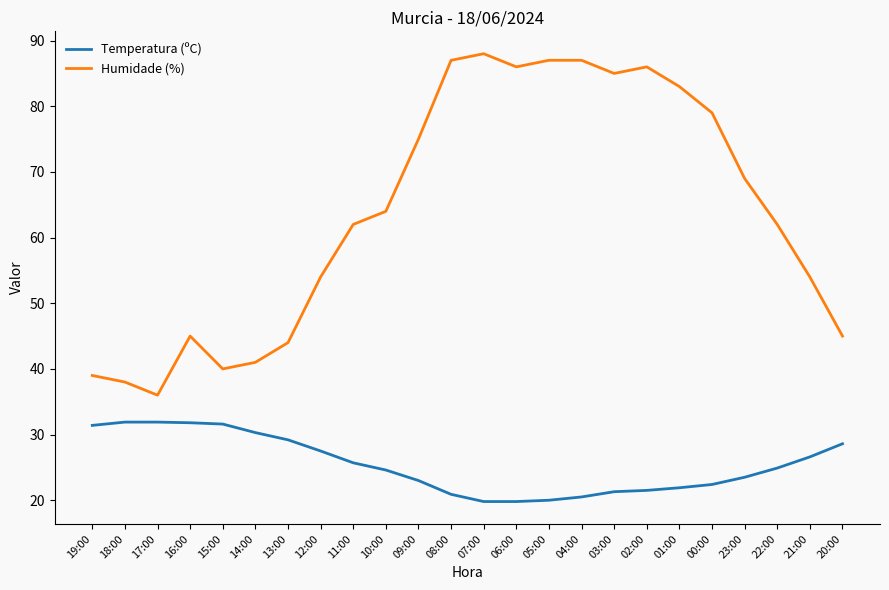

Which series has the widest spread of values?

Humidade (%)